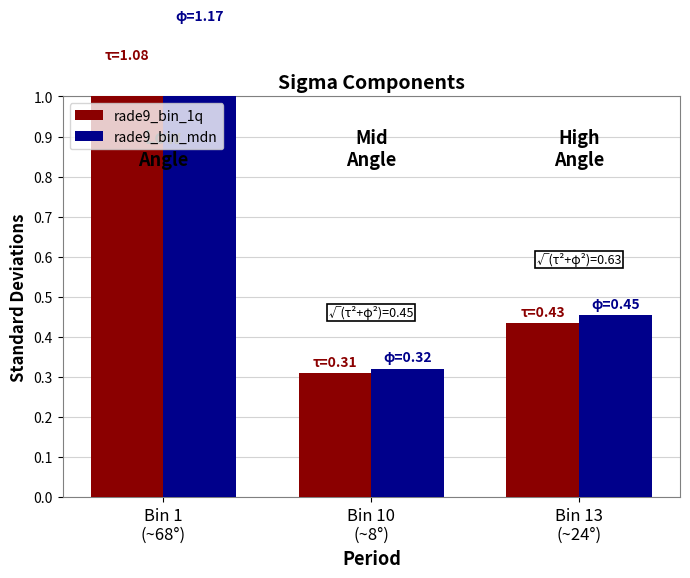

What is the average value of the rade9_bin_mdn series?

0.6